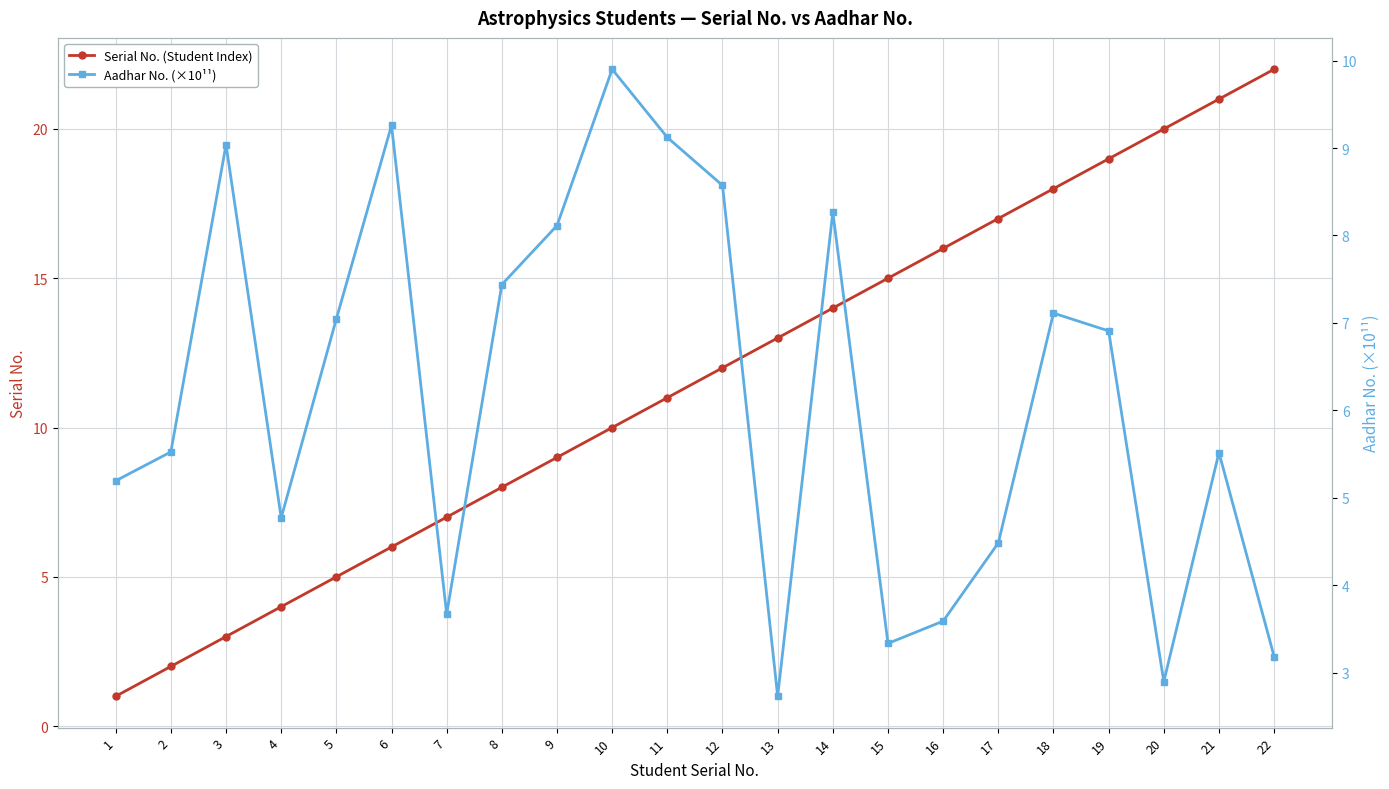

Which label corresponds to the smallest value in the chart?

1